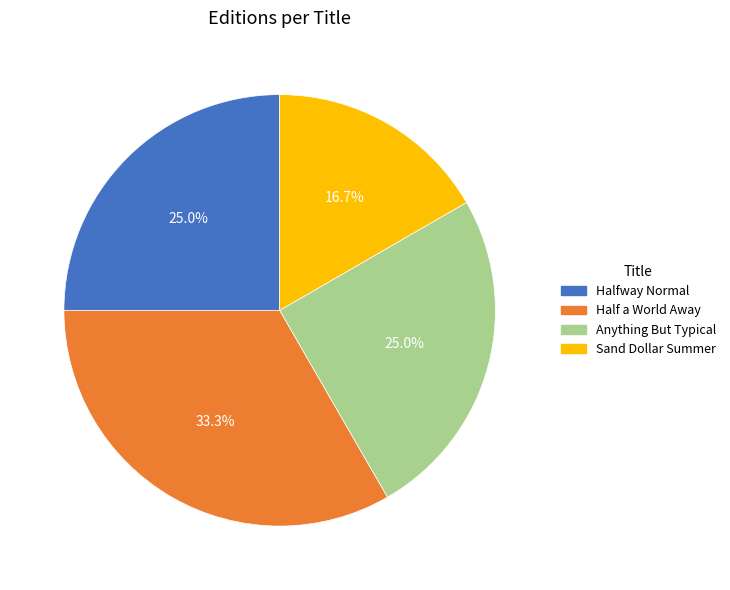

To the nearest percent, what is the difference between the Sand Dollar Summer and Anything But Typical slice percentages?

8%